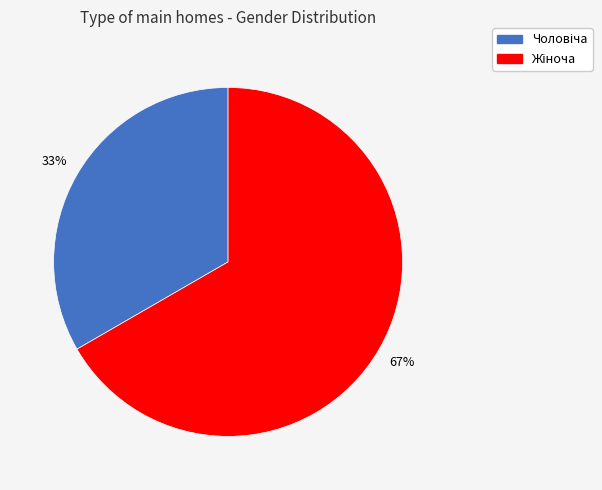

Does any single category account for the majority?

Yes